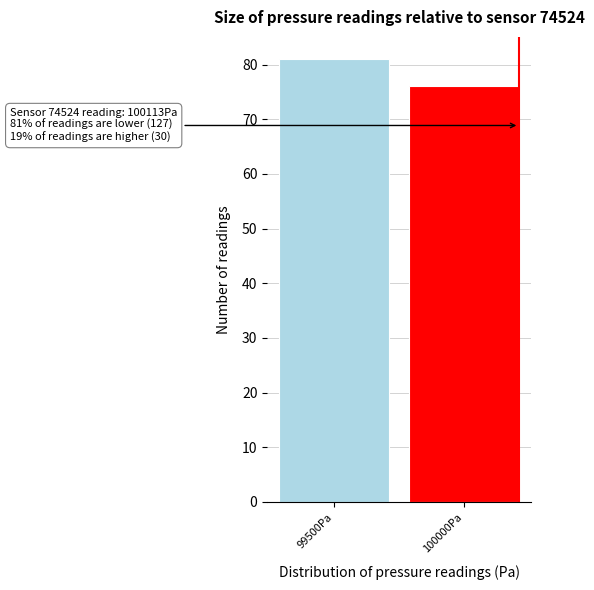

Reading left to right, list all the values displayed in this chart.

81	76